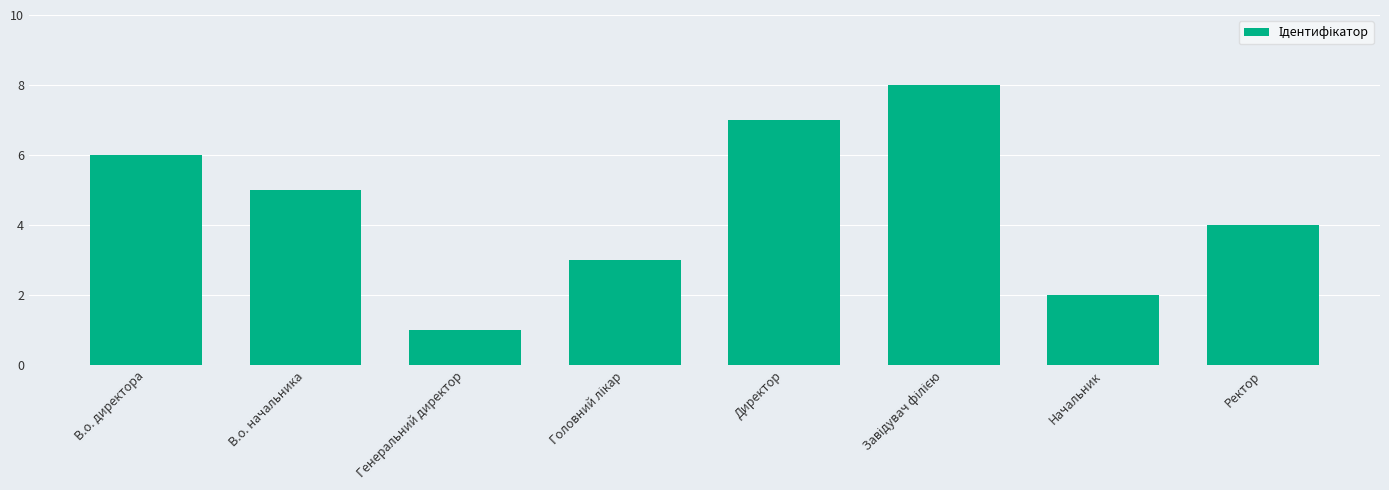

What is the maximum value shown in the chart?

8